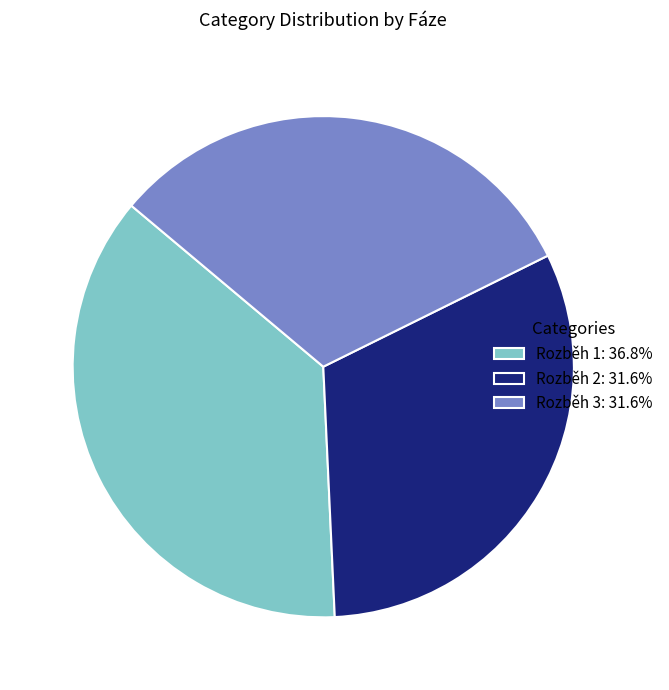

Is there any slice that represents more than half of the pie?

No